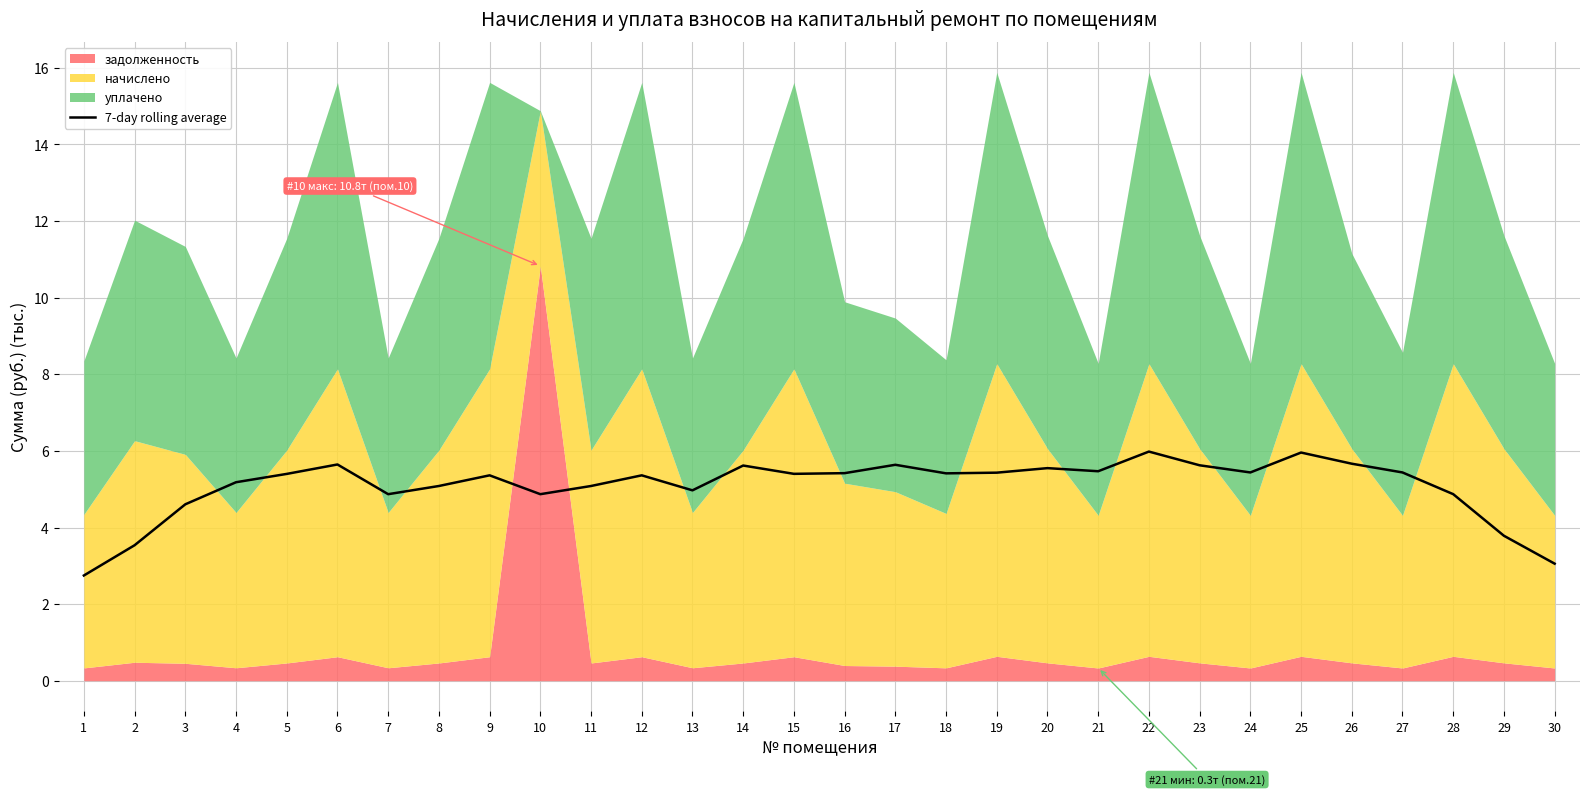

The value of 7-day rolling average at 4 is 5.2. True or false?

True